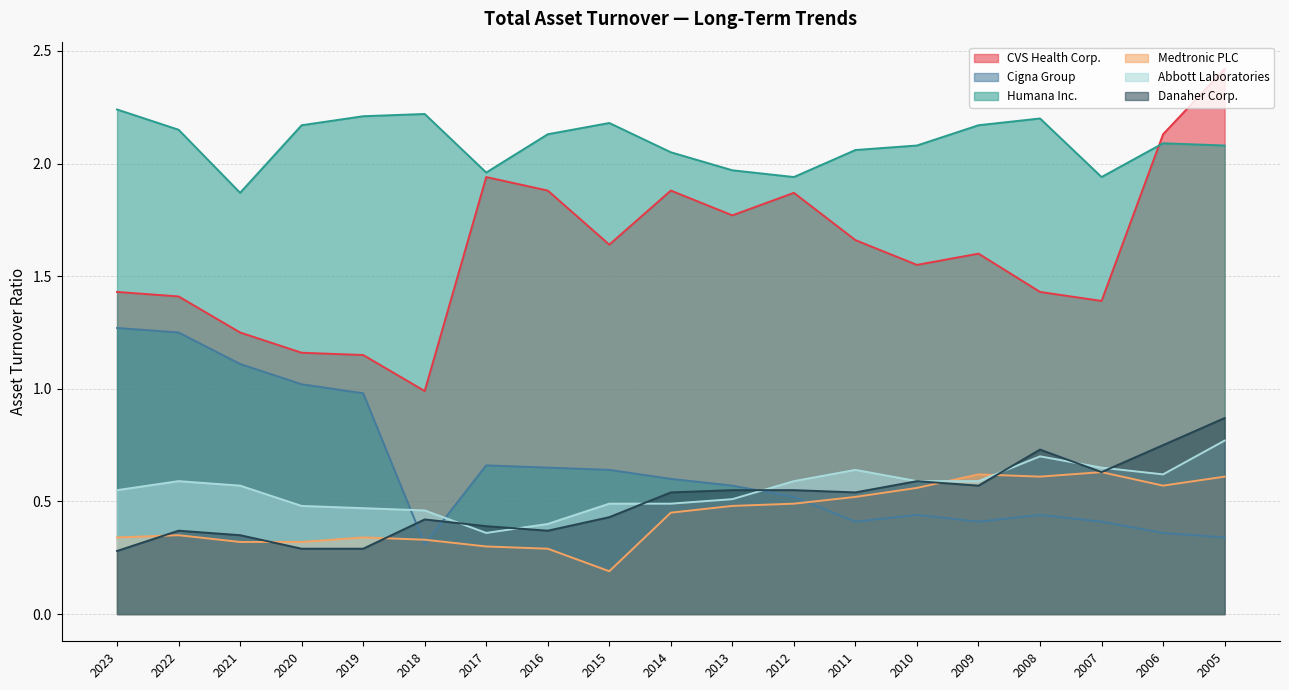

Which series has the largest range (max minus min)?

CVS Health Corp.